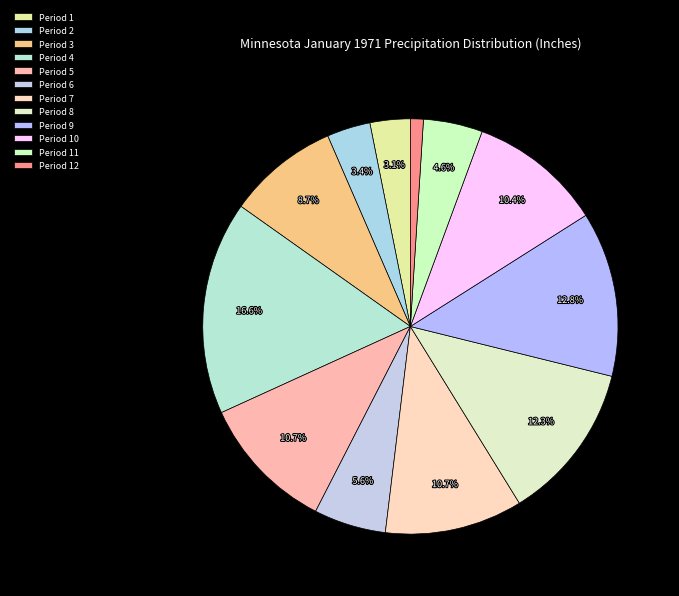

Is it true that Period 12 is 27% of the pie?

False